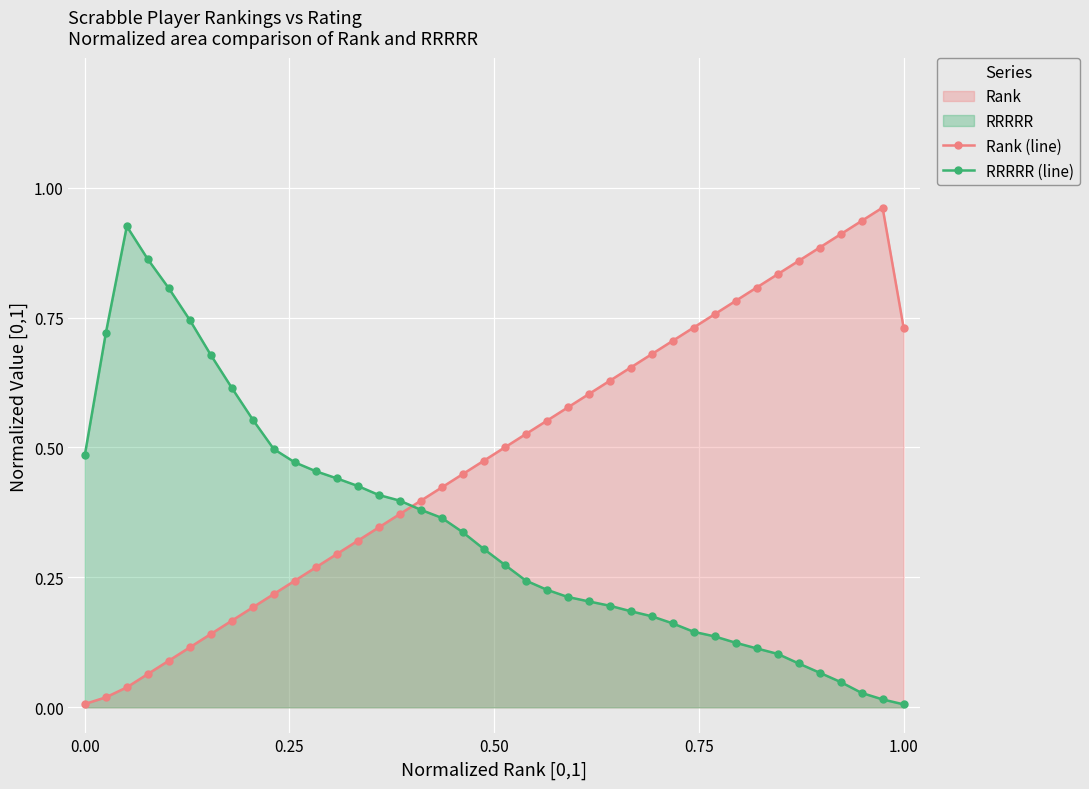

Which series has the largest total across all categories?

Rank (line)